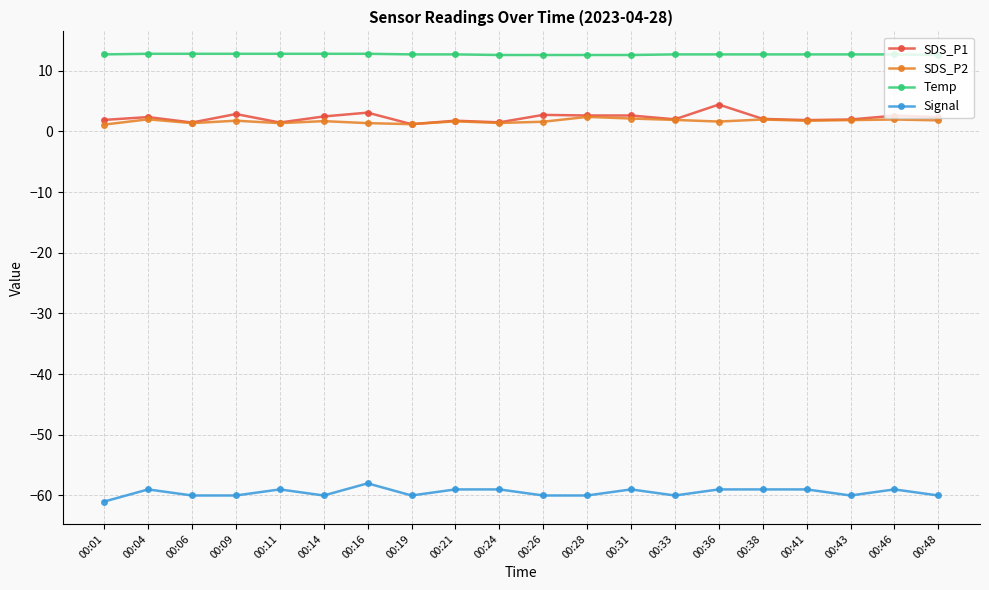

What is the total value across all series at 00:36?

-40.2